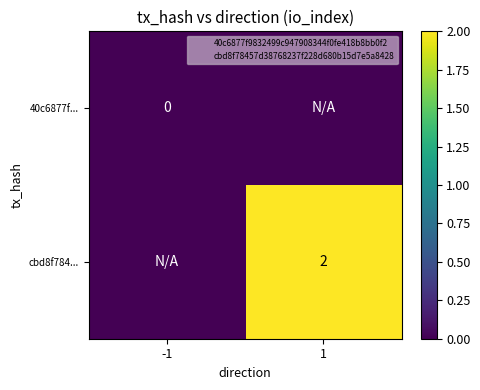

At which label does 40c6877f... reach its peak?

-1